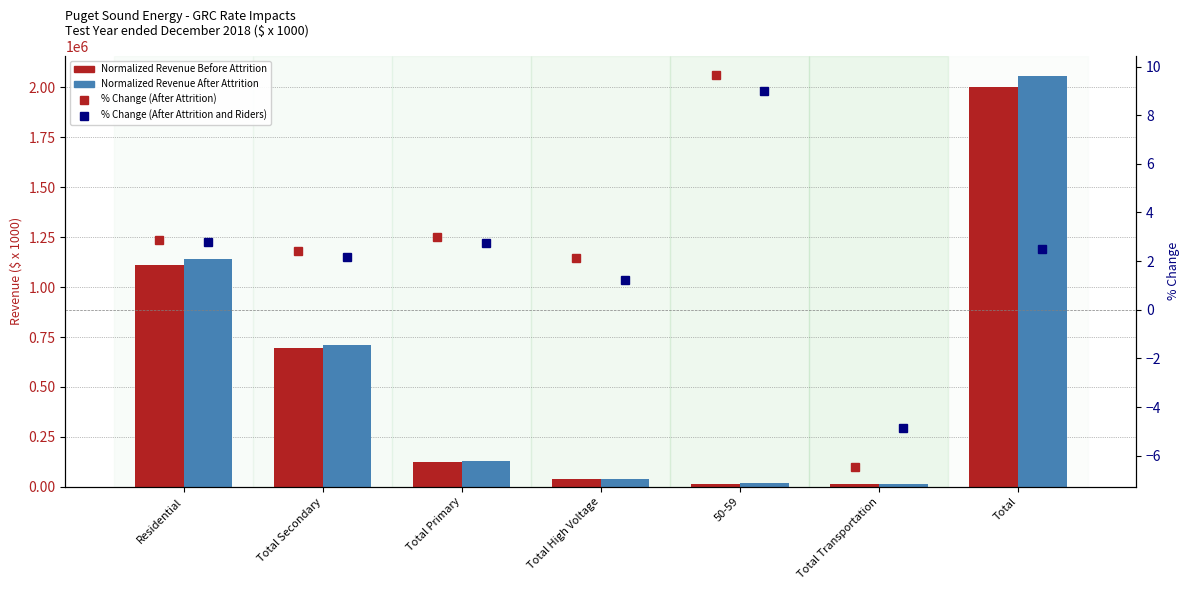

What is the label of the 6th bar from the right?

Total Secondary